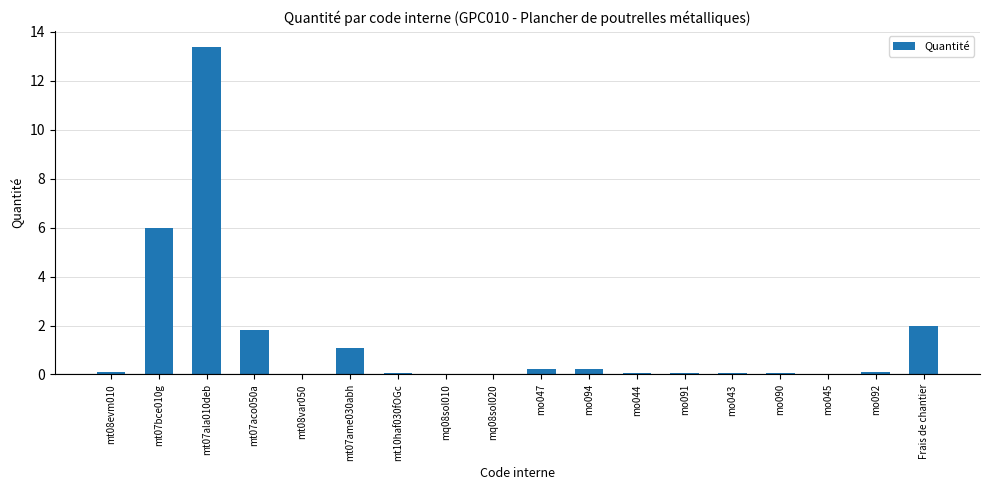

Is it true that the value at mq08sol010 is 0.0?

True